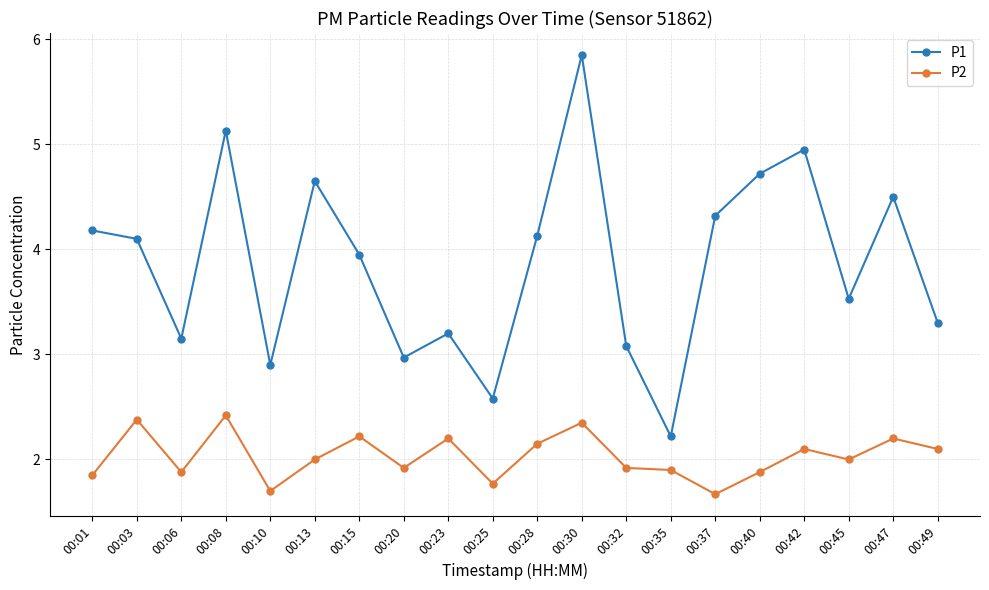

Which series changed the most between 00:30 and 00:32?

P1